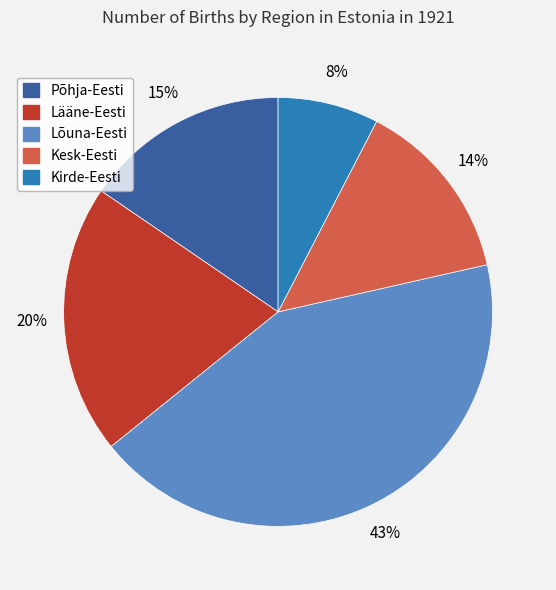

Count the number of slices in the pie.

5